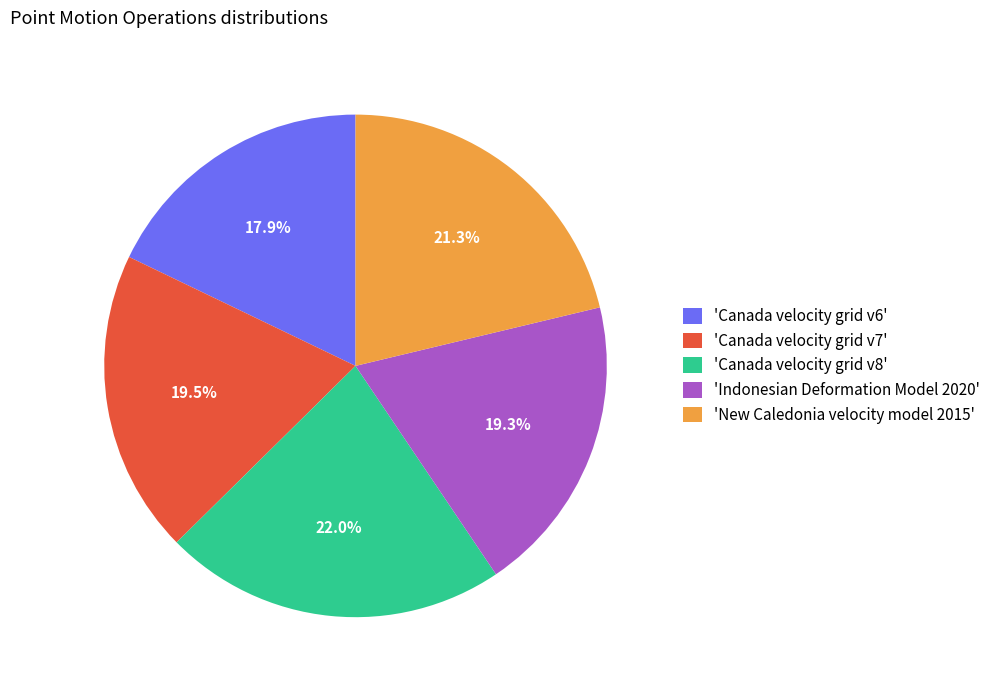

Does 'Canada velocity grid v8' represent more than half of the total?

No